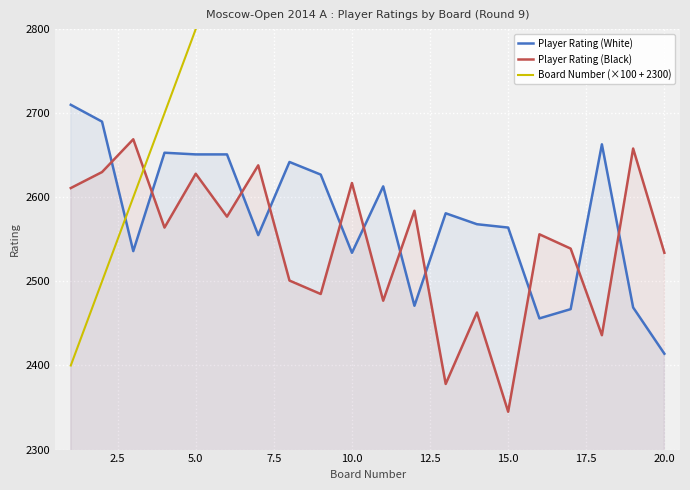

What is the sum of all Player Rating (White) values?

51515